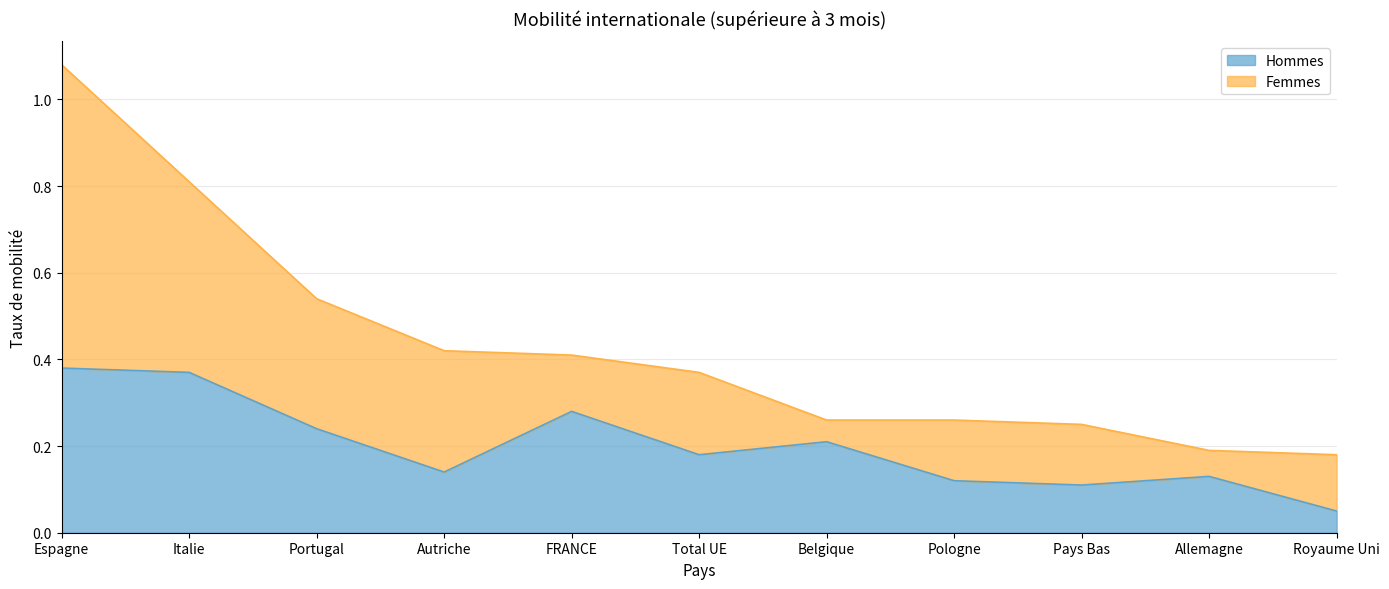

What is the difference between the maximum and minimum values?

0.3